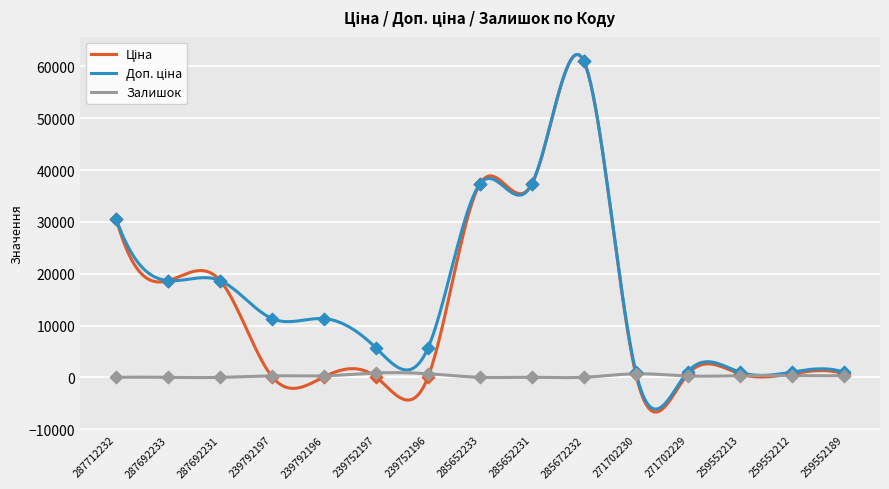

At which category is the sum across all series the highest?

285672232